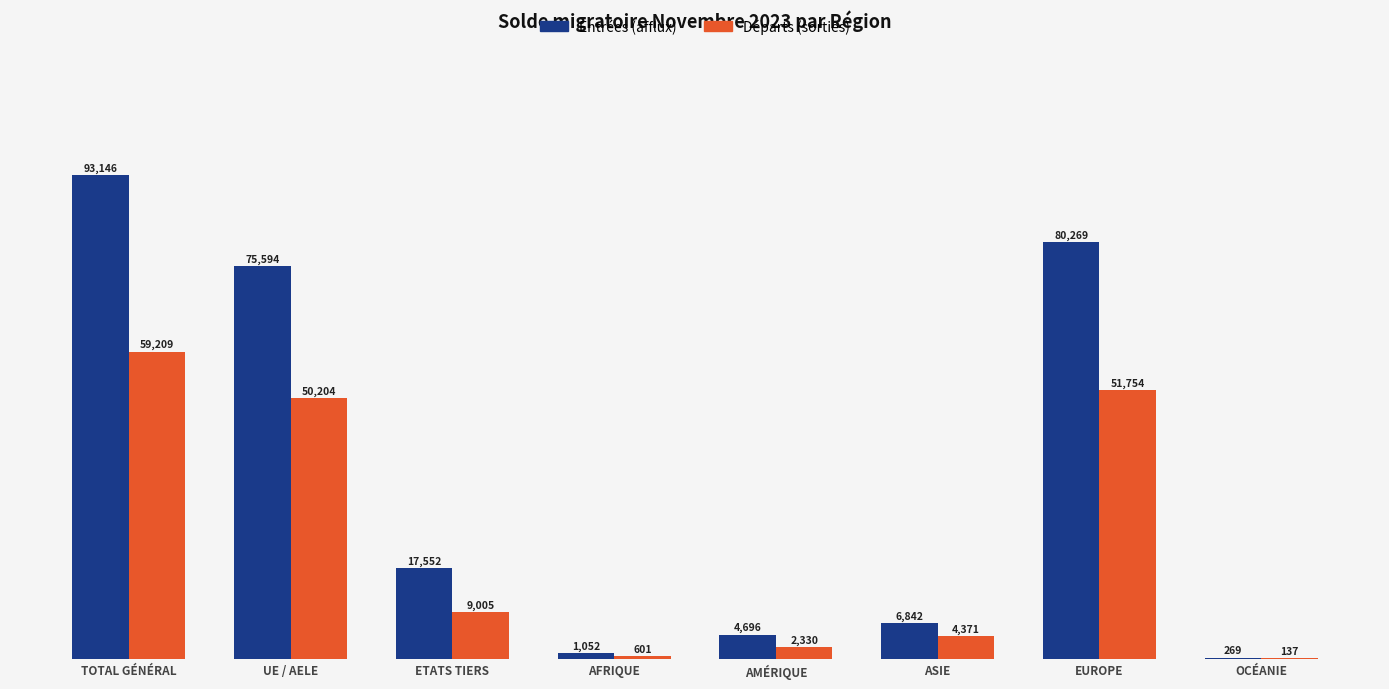

How many categories are shown in the chart?

8